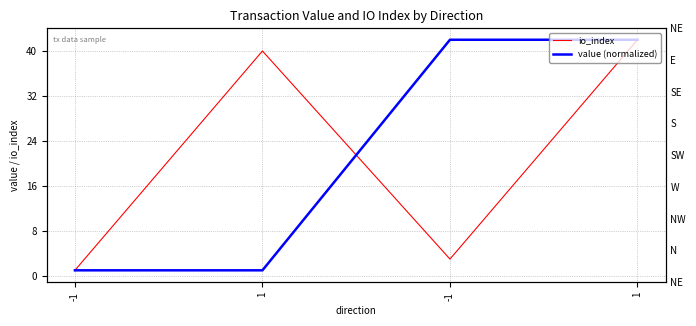

What is the sum of the value (normalized) values at 1 and -1?

43